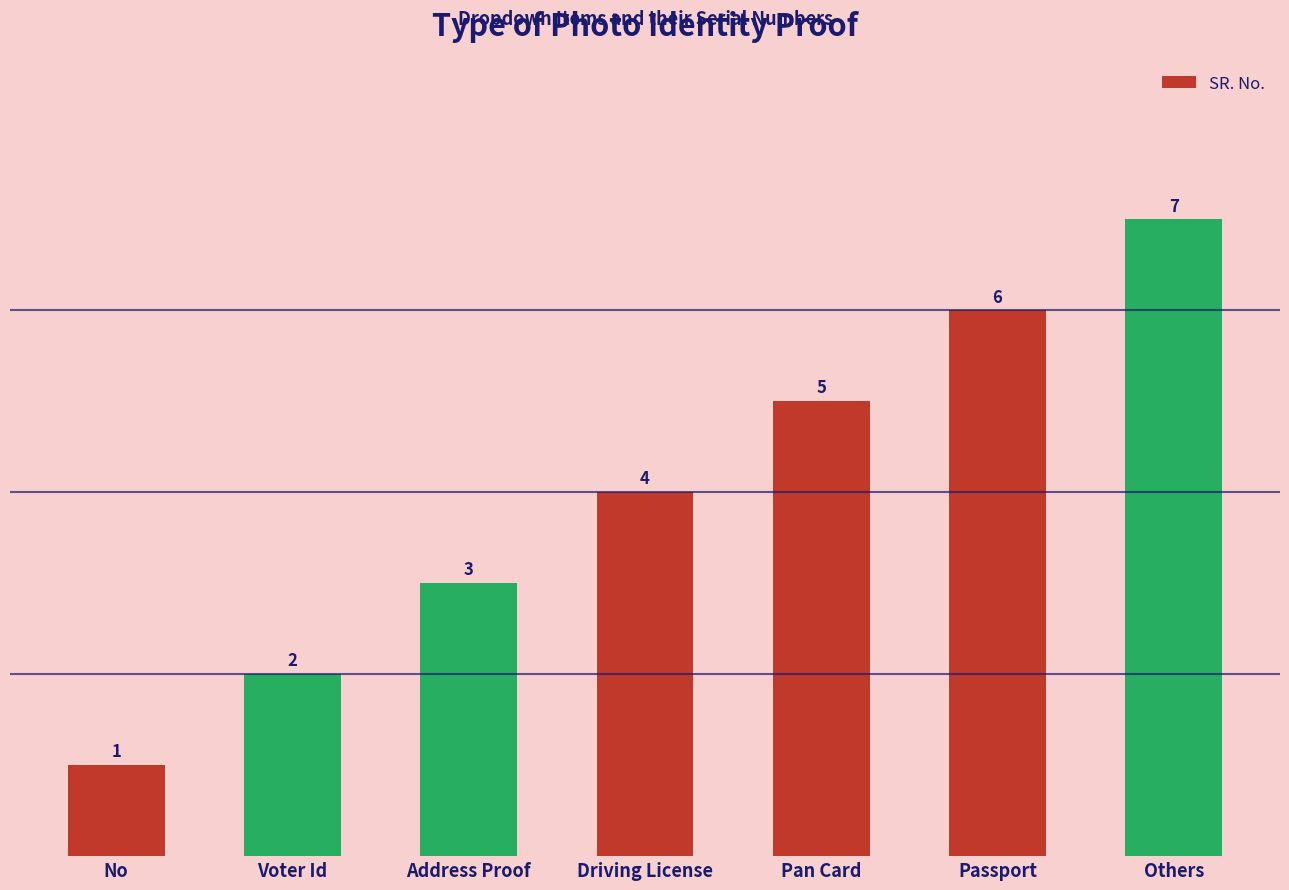

How many distinct data groups are displayed?

1